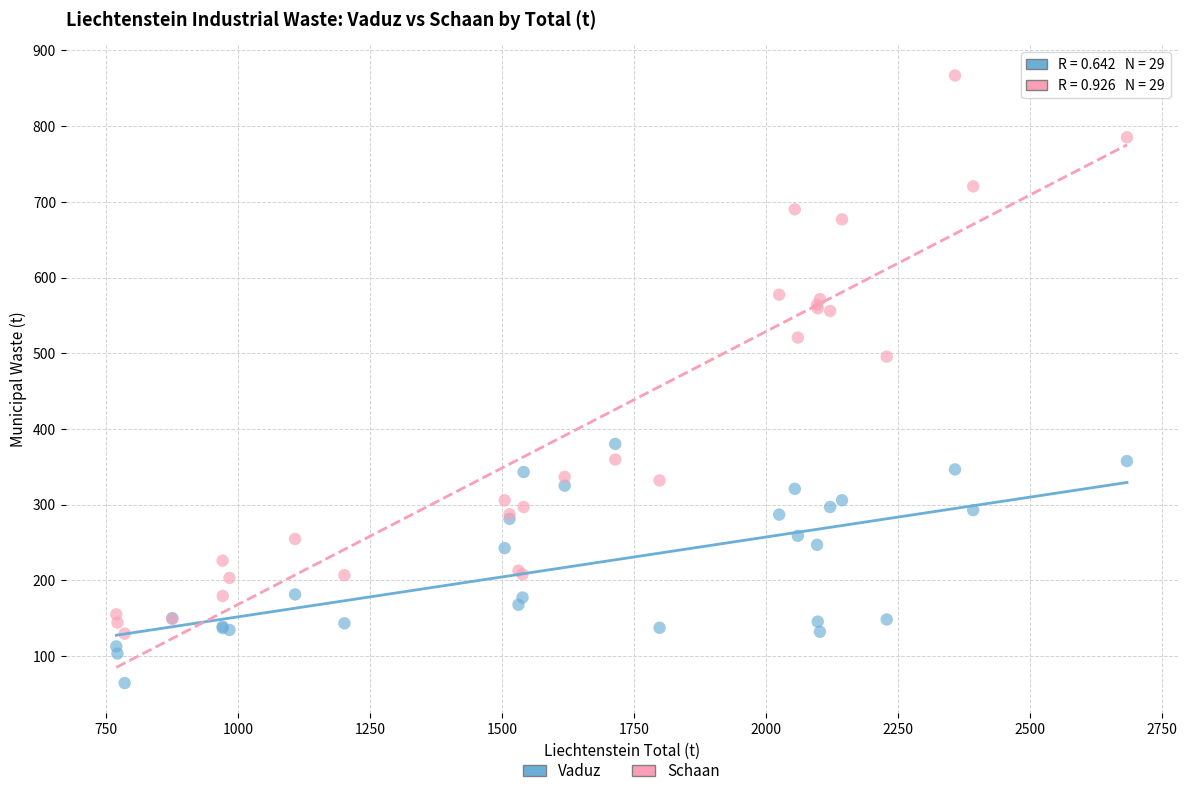

Which series reaches the maximum Y coordinate?

Schaan